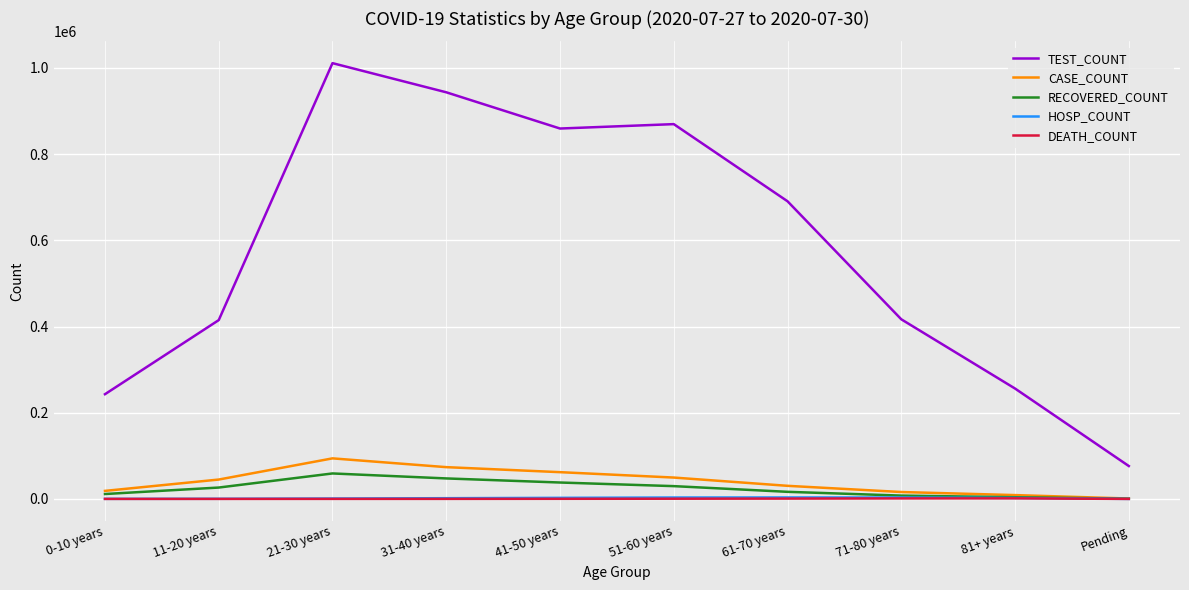

True or false: TEST_COUNT and CASE_COUNT cross at least once.

False